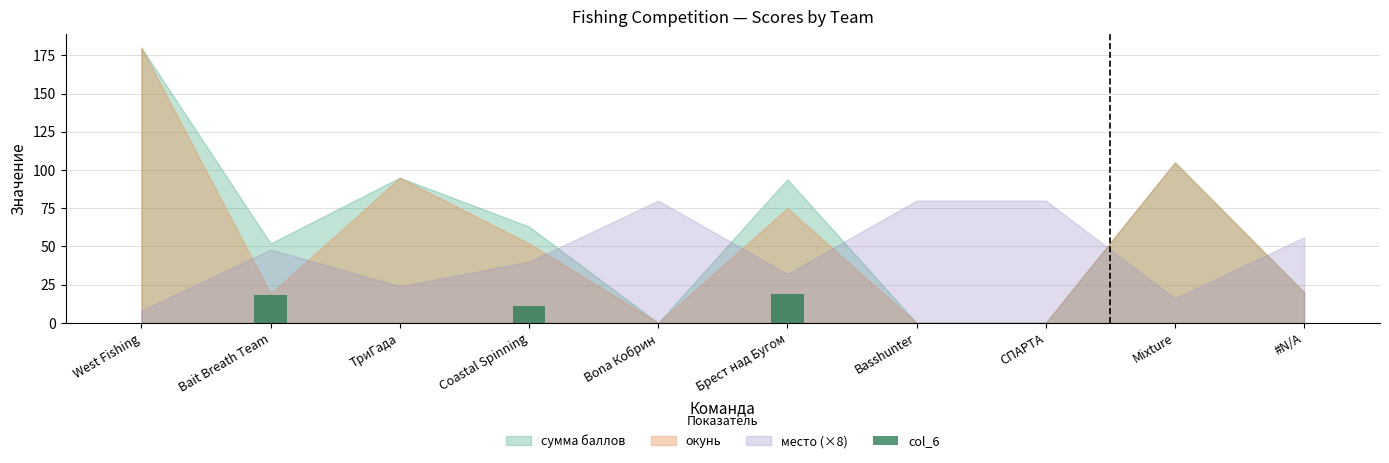

Between Mixture and Сoastal Spinning, which is larger?

Сoastal Spinning